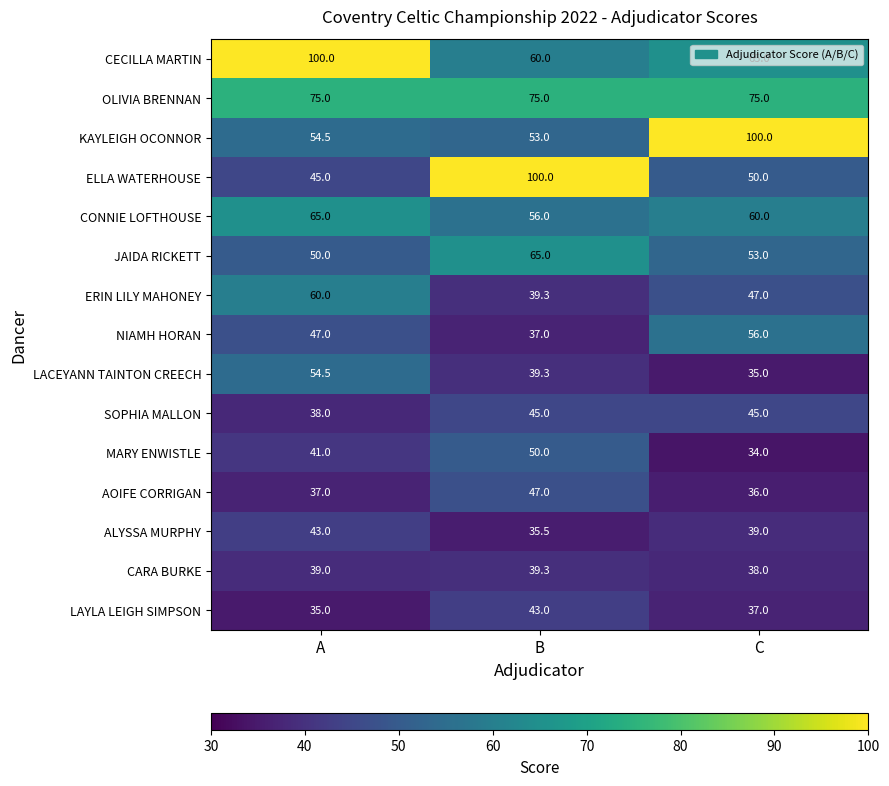

What is the difference between the second highest and minimum values in the KAYLEIGH OCONNOR series?

1.5